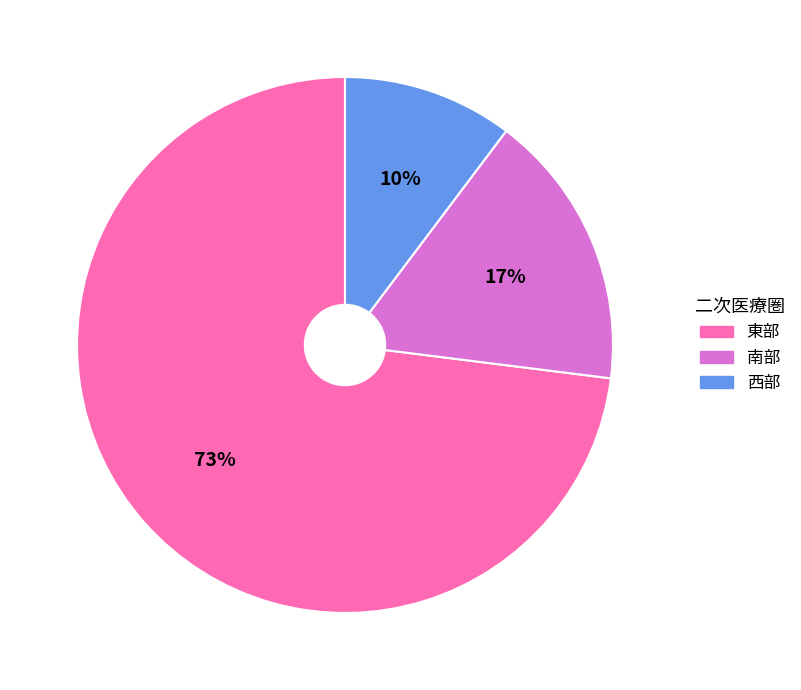

To the nearest percent, what percentage of the pie is 南部?

17%